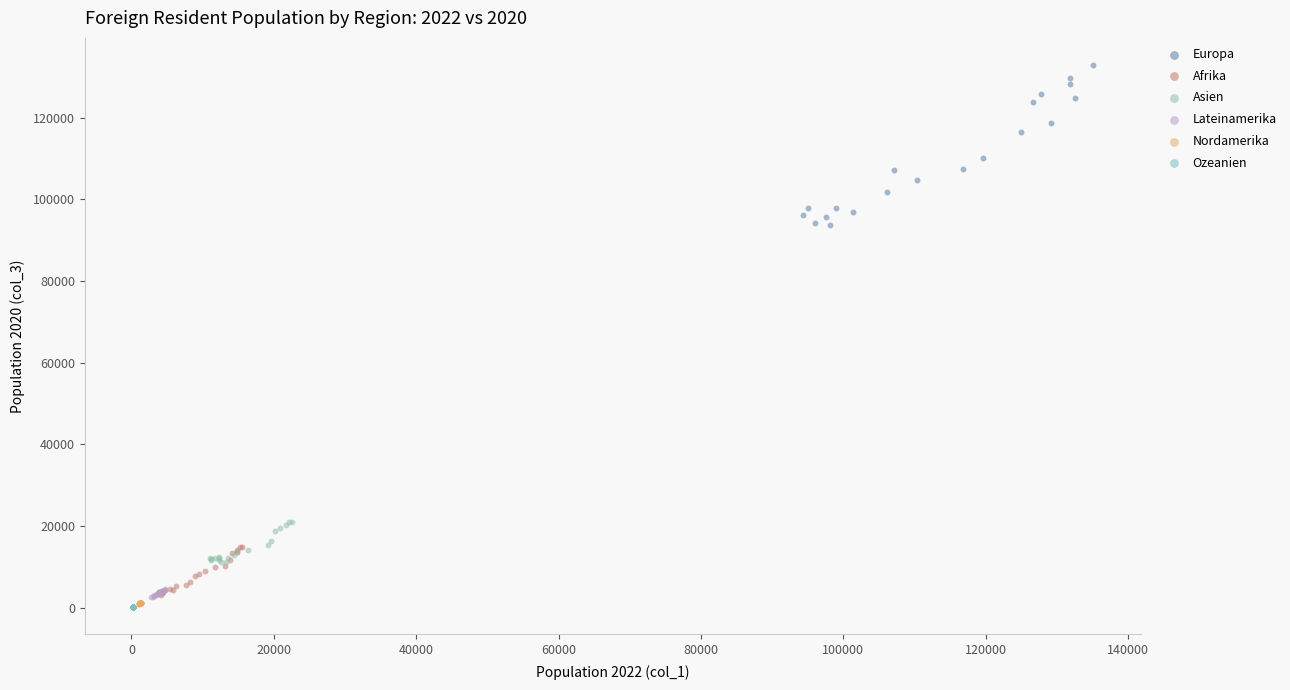

Which series has the widest spread of Y values?

Europa